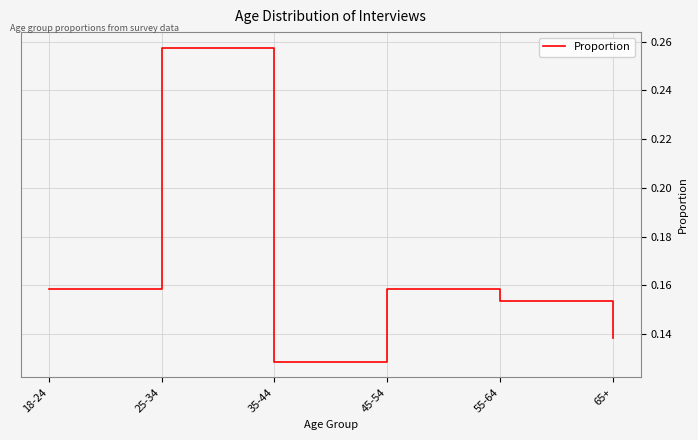

At which category does the data reach its first local valley?

35-44